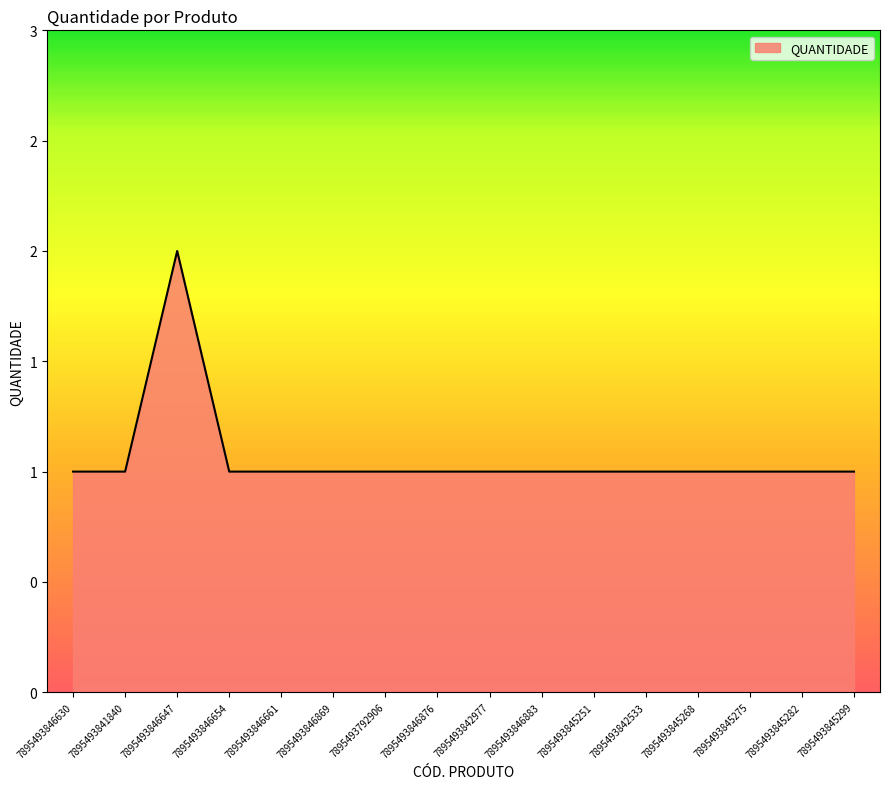

Rank the categories by value from lowest to highest.

7895493846630, 7895493841840, 7895493846654, 7895493846661, 7895493846869, 7895493792906, 7895493846876, 7895493842977, 7895493846883, 7895493845251, 7895493842533, 7895493845268, 7895493845275, 7895493845282, 7895493845299, 7895493846647